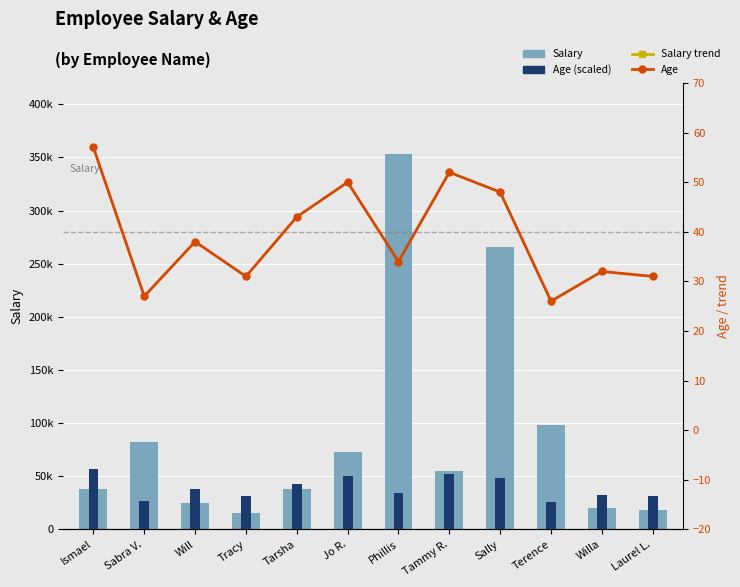

The value of Salary at Tracy is 10111. True or false?

False